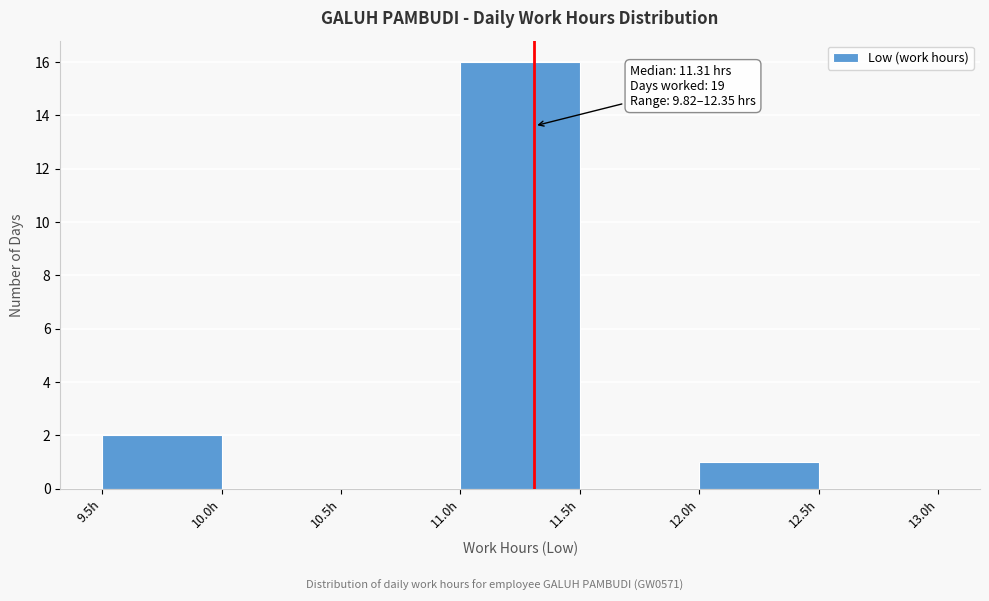

Which range on the x-axis has the tallest bar?

11.0 to 11.5